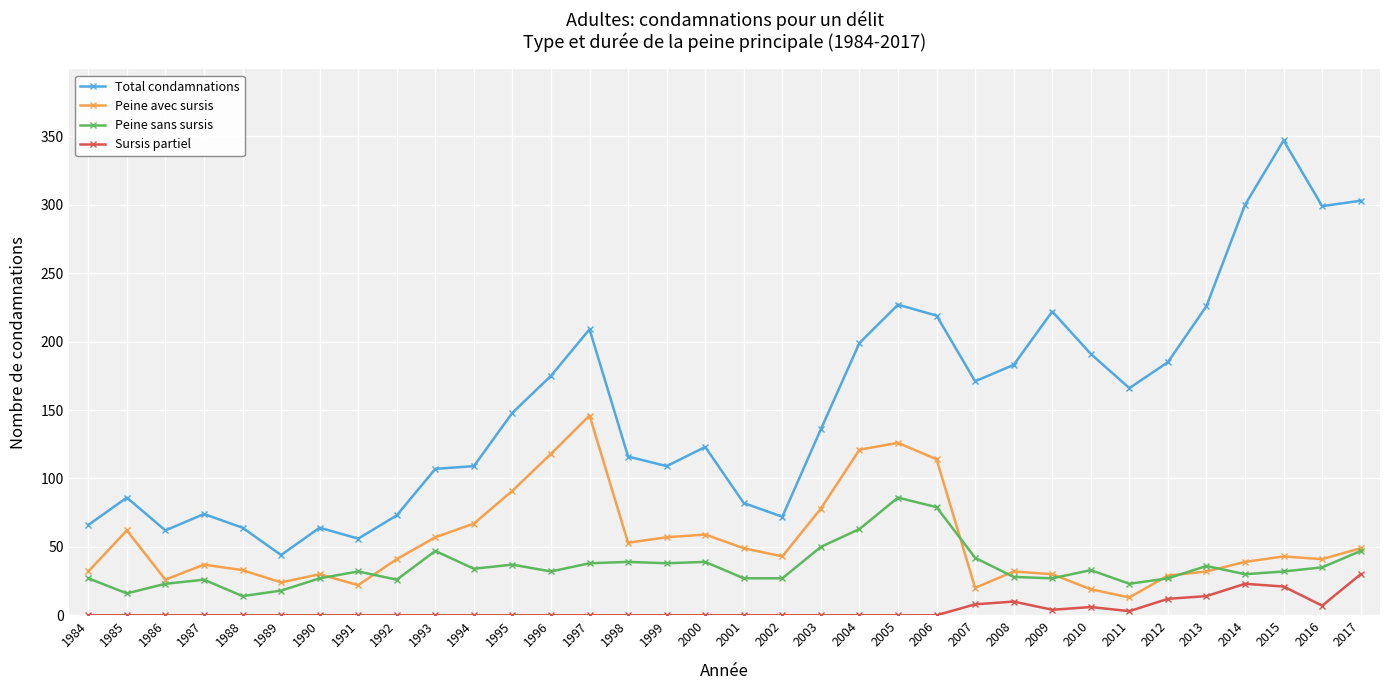

List the series in order of their peak value, lowest first.

Sursis partiel, Peine sans sursis, Peine avec sursis, Total condamnations